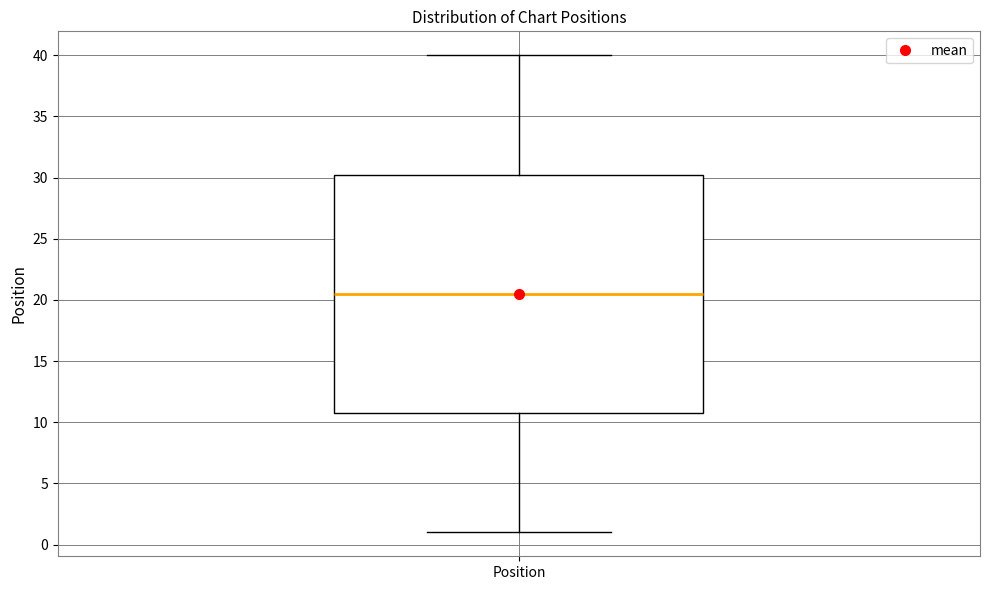

Transcribe this box plot: give where the median line is, the range the box spans, and where the two whiskers end, as read against the y-axis. The values are not printed on the chart, so give them approximately, as read against the axis.

median 20.5, box 11.0 to 30.5, whiskers 1.0 to 40.0